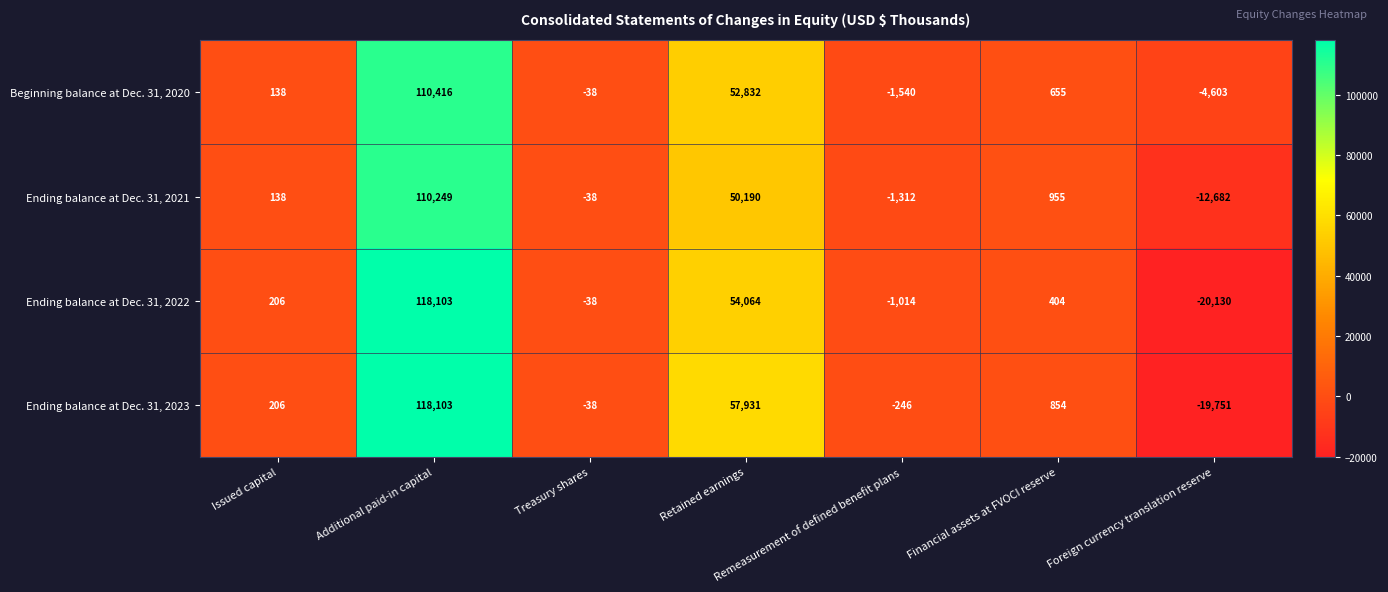

The value of Beginning balance at Dec. 31, 2020 at Issued capital is 138. True or false?

True